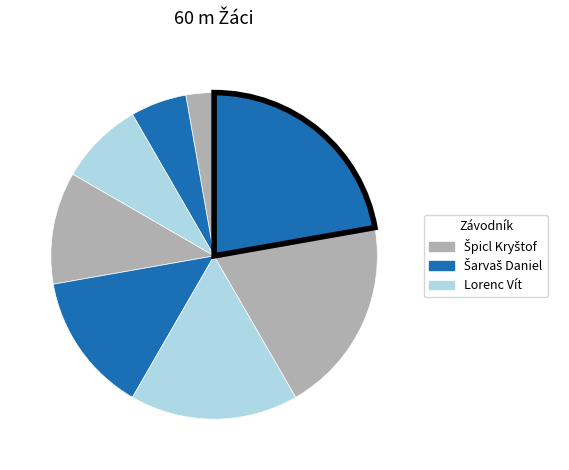

How many slices are in this pie chart?

8